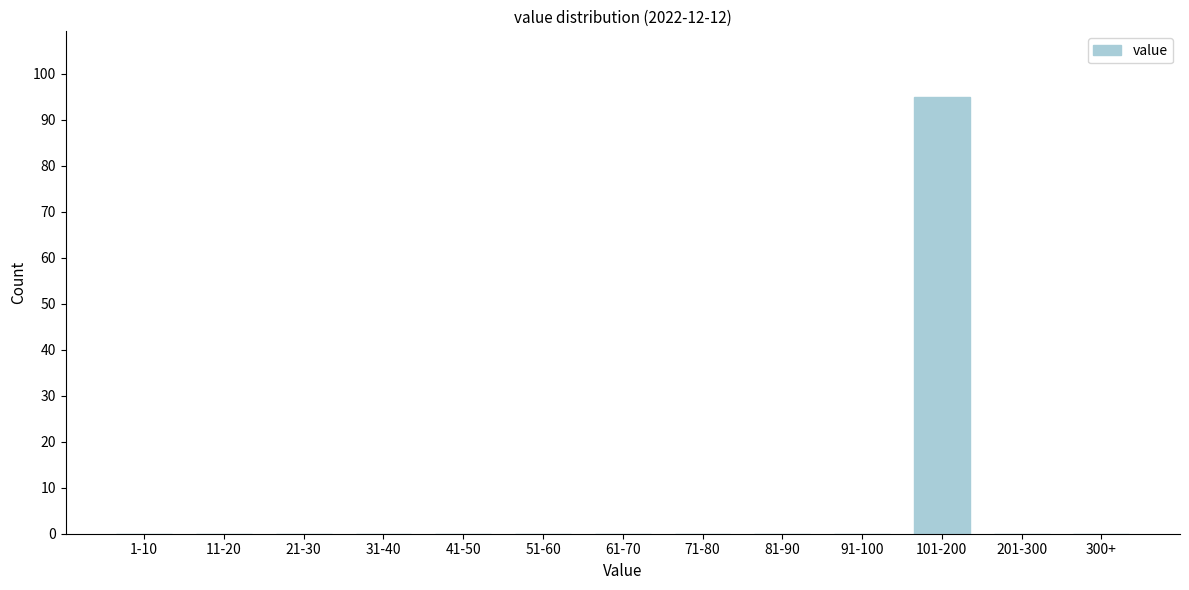

Reading left to right, list all the values displayed in this chart.

1-10=0	11-20=0	21-30=0	31-40=0	41-50=0	51-60=0	61-70=0	71-80=0	81-90=0	91-100=0	101-200=95	201-300=0	300+=0